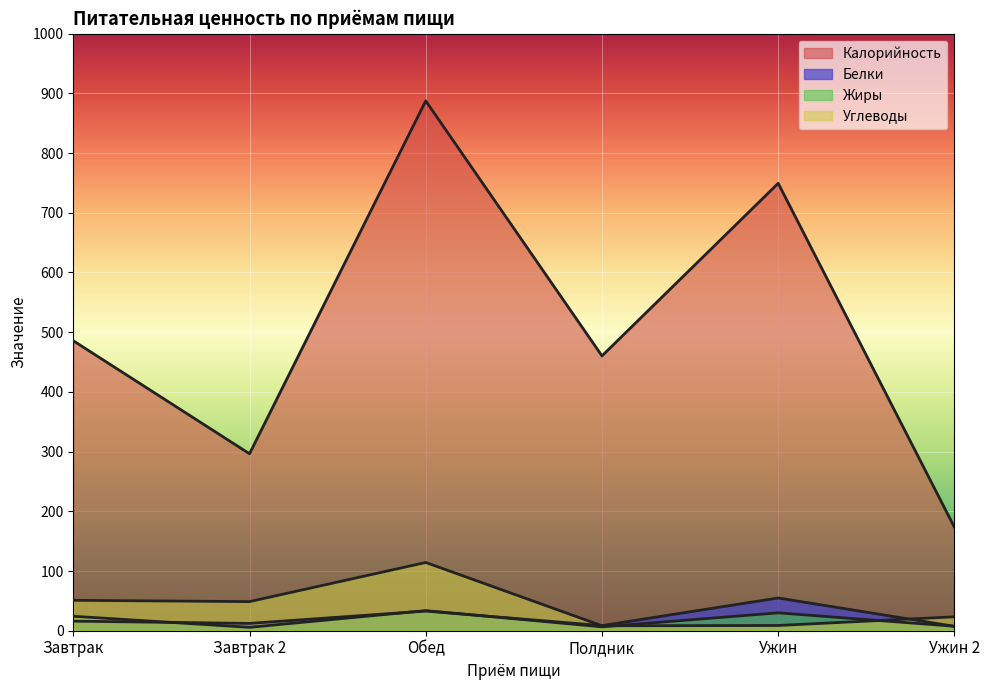

What is the label of the 1st point from the right?

Ужин 2